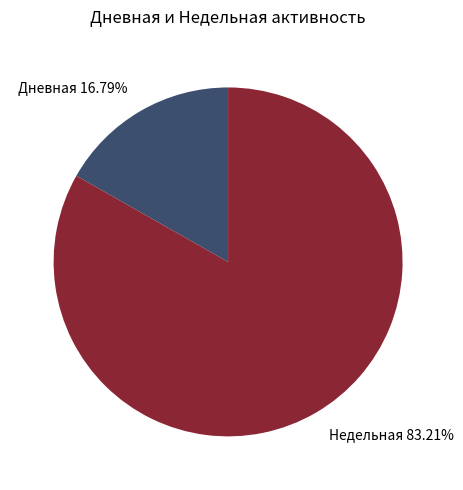

Is there any slice that represents more than half of the pie?

Yes